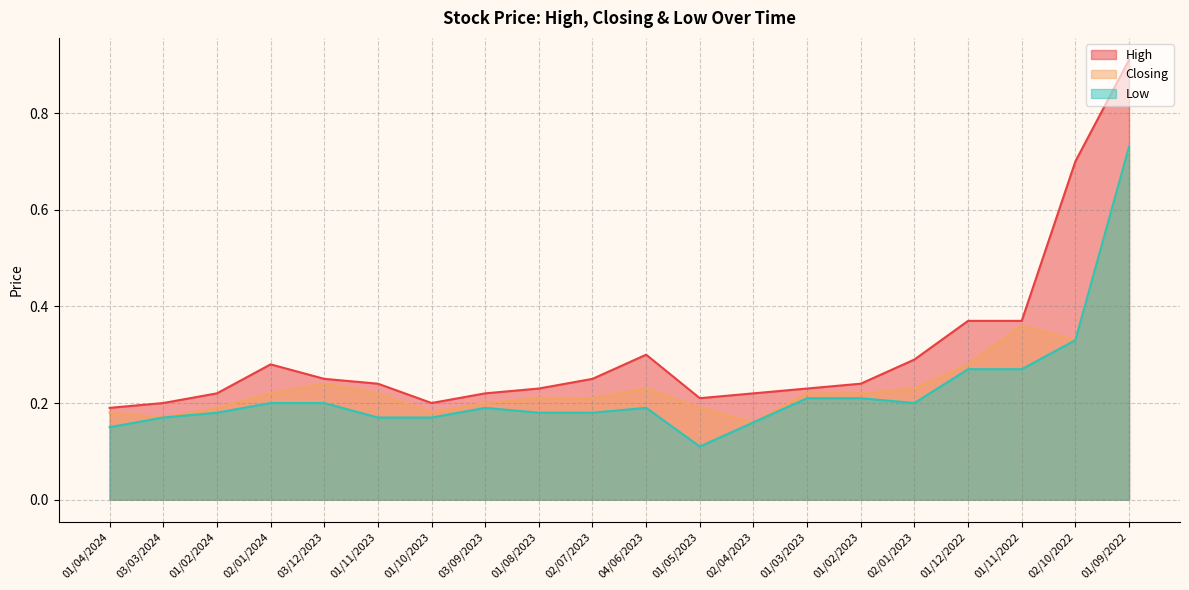

The Closing series shows 0.3 at 01/12/2022. True or false?

True